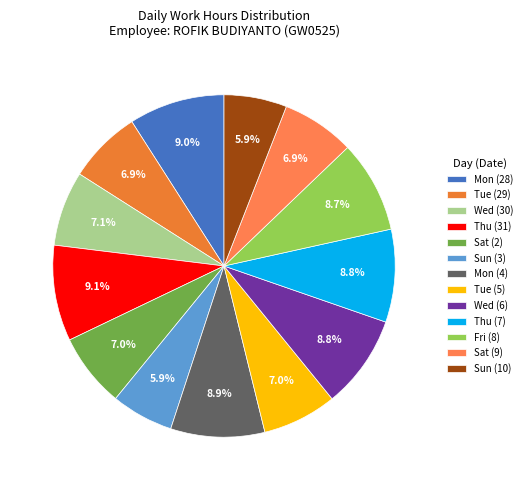

Count the number of slices in the pie.

13